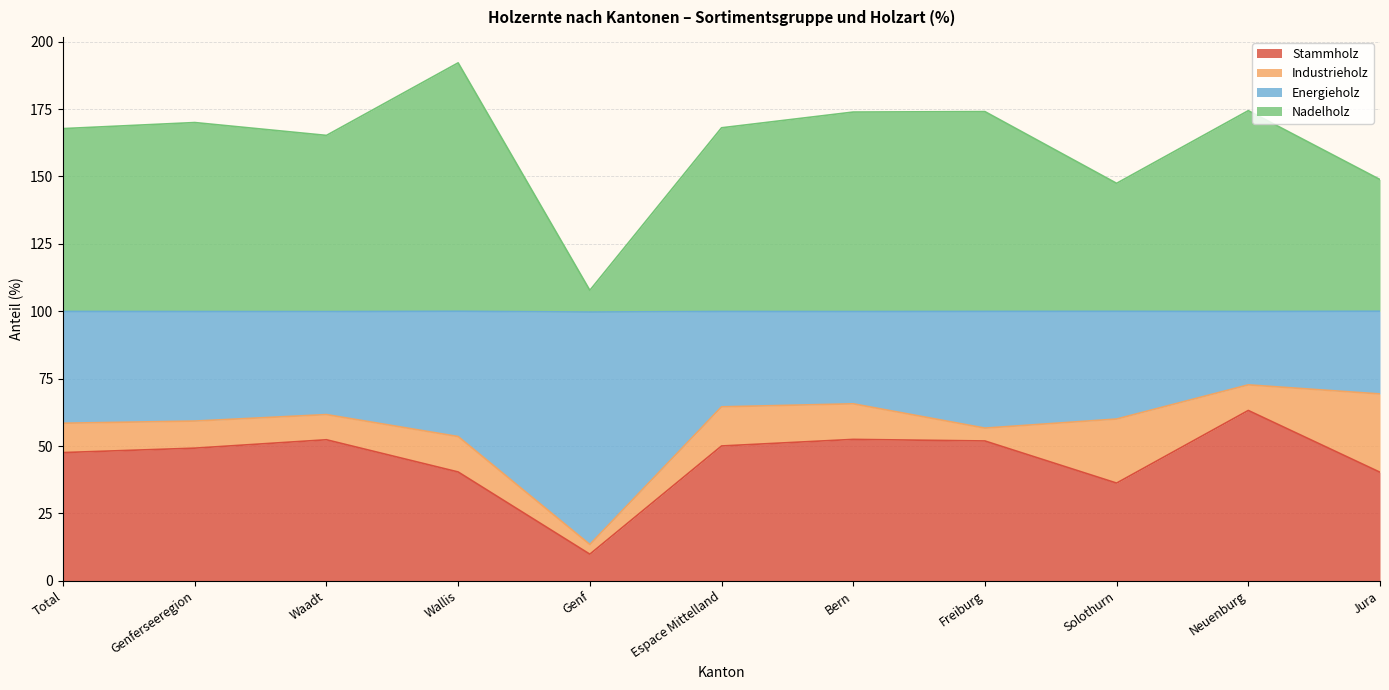

What are all the series names shown in the legend?

Stammholz, Industrieholz, Energieholz, Nadelholz